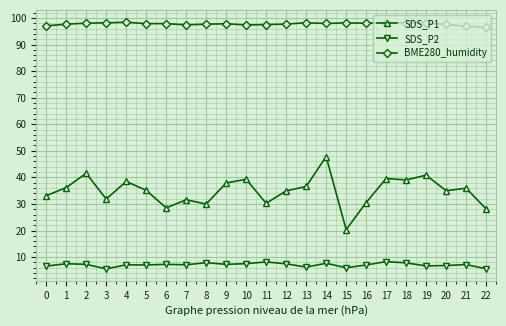

What is the value of the SDS_P2 point at the 15th from the left?

7.7